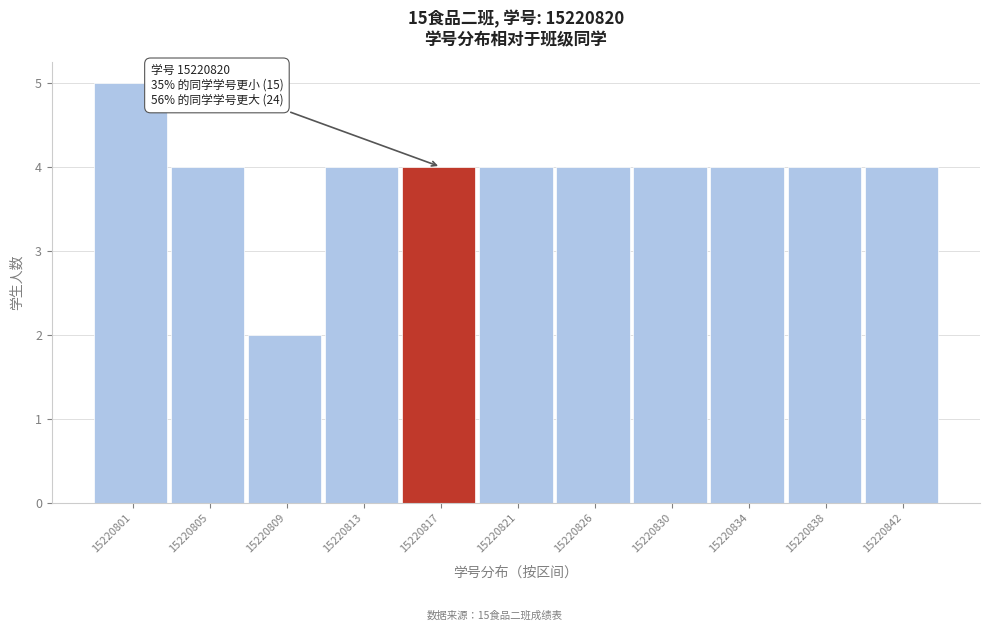

Reading left to right, extract all data points from this chart.

5	4	2	4	4	4	4	4	4	4	4